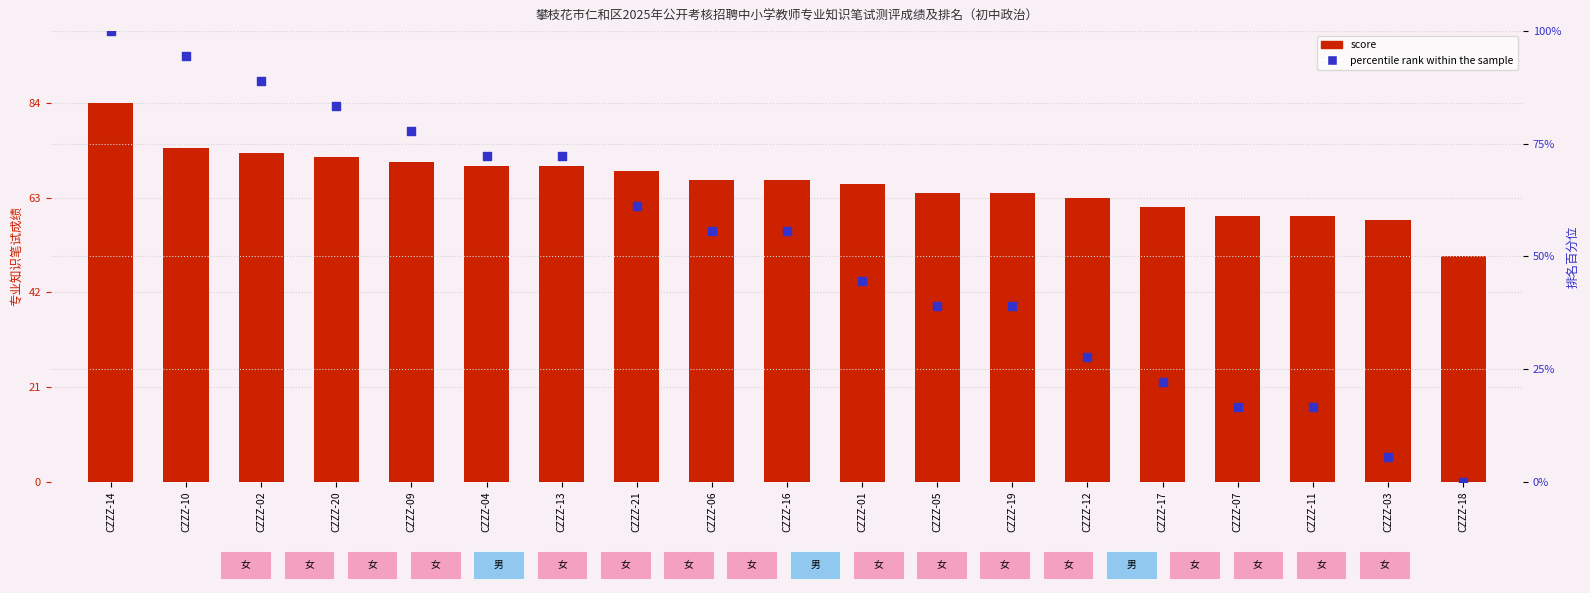

What is the total value across all series at CZZZ-04?

142.2